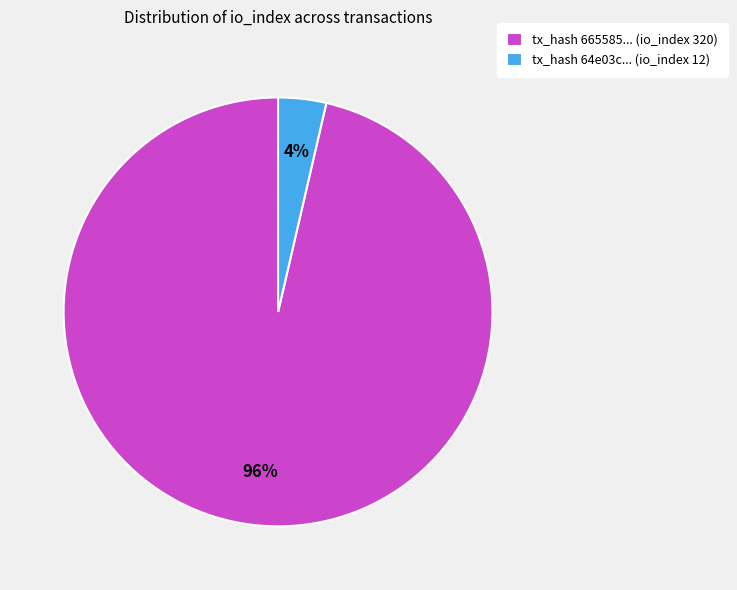

What is the largest slice in the pie chart?

tx_hash 665585... (io_index 320)